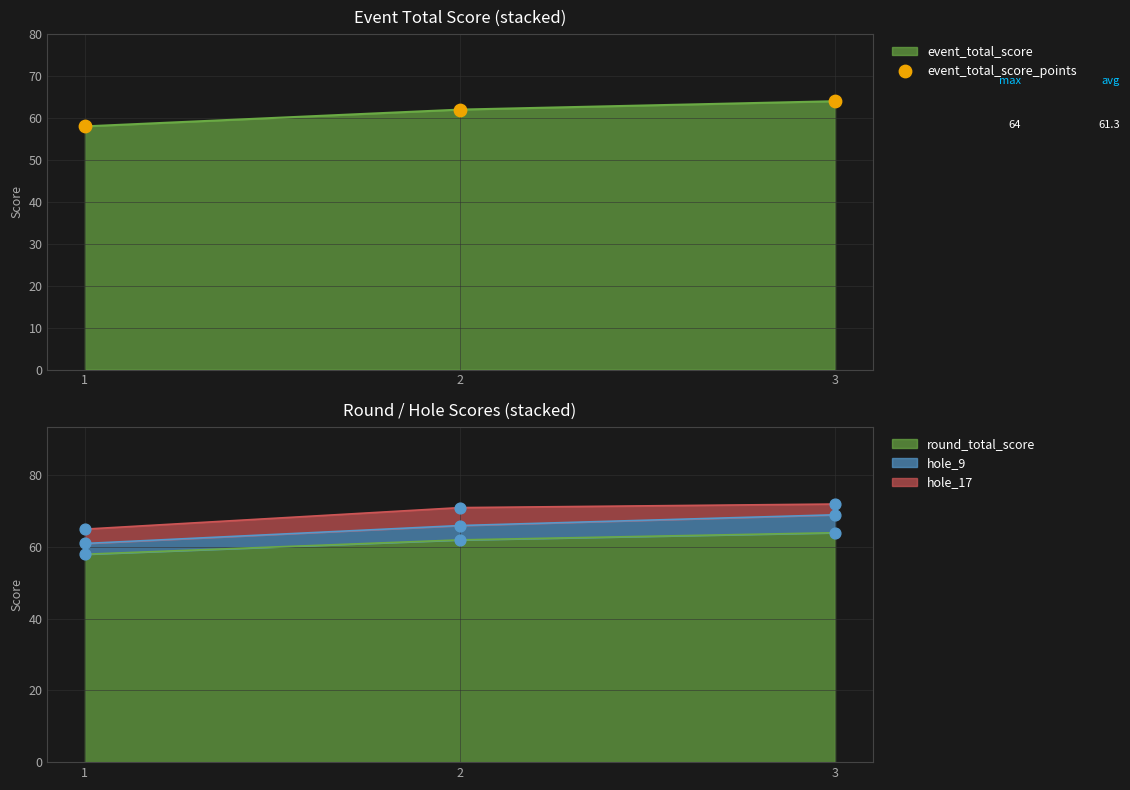

Between 2 and 3, which is larger?

3